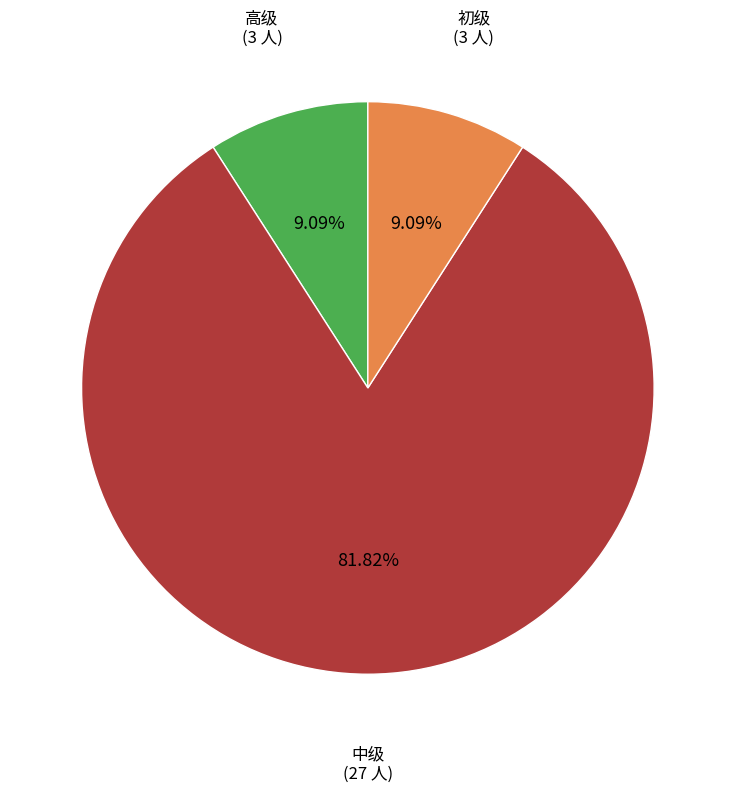

Does any single category account for the majority?

Yes